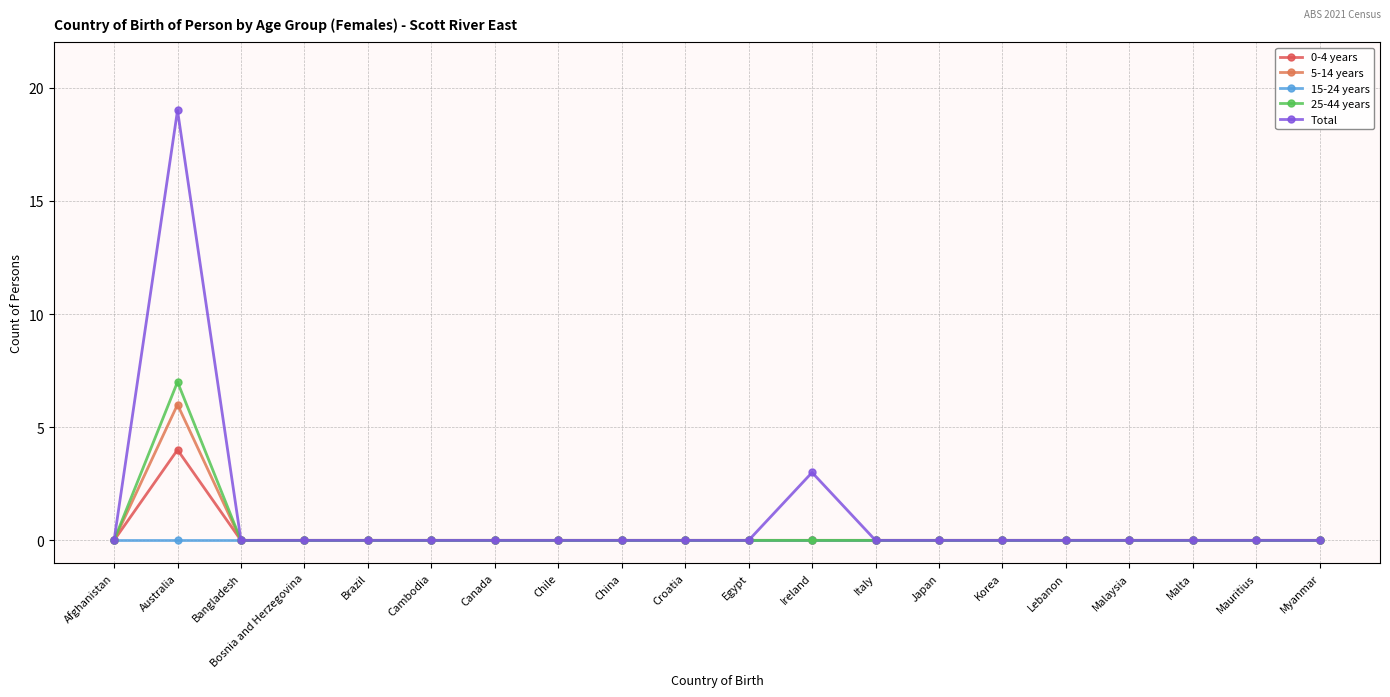

Where is 15-24 years nearest to the value 0?

Afghanistan